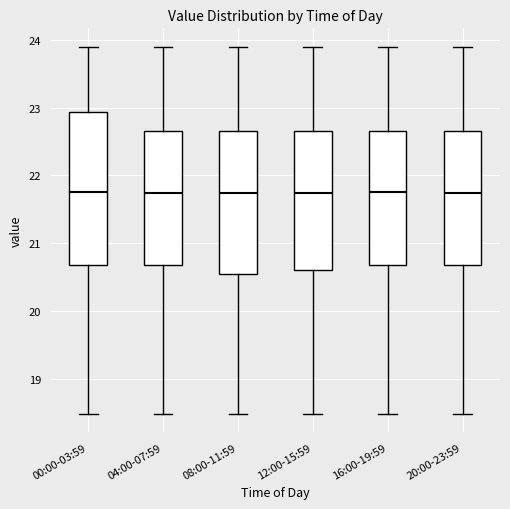

Which box is the tallest, from its lower edge to its upper edge?

00:00-03:59